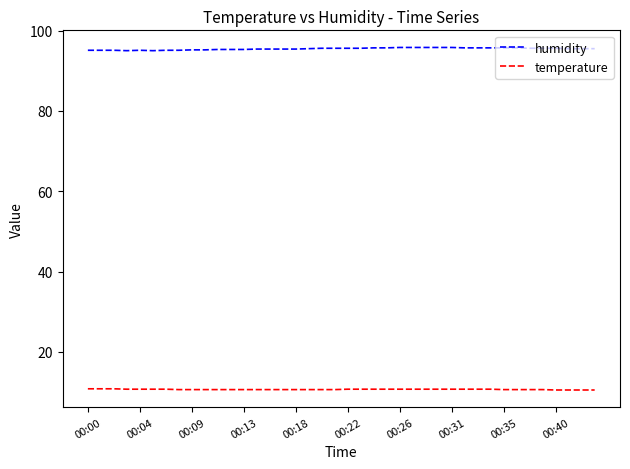

What are all the series names shown in the legend?

humidity, temperature